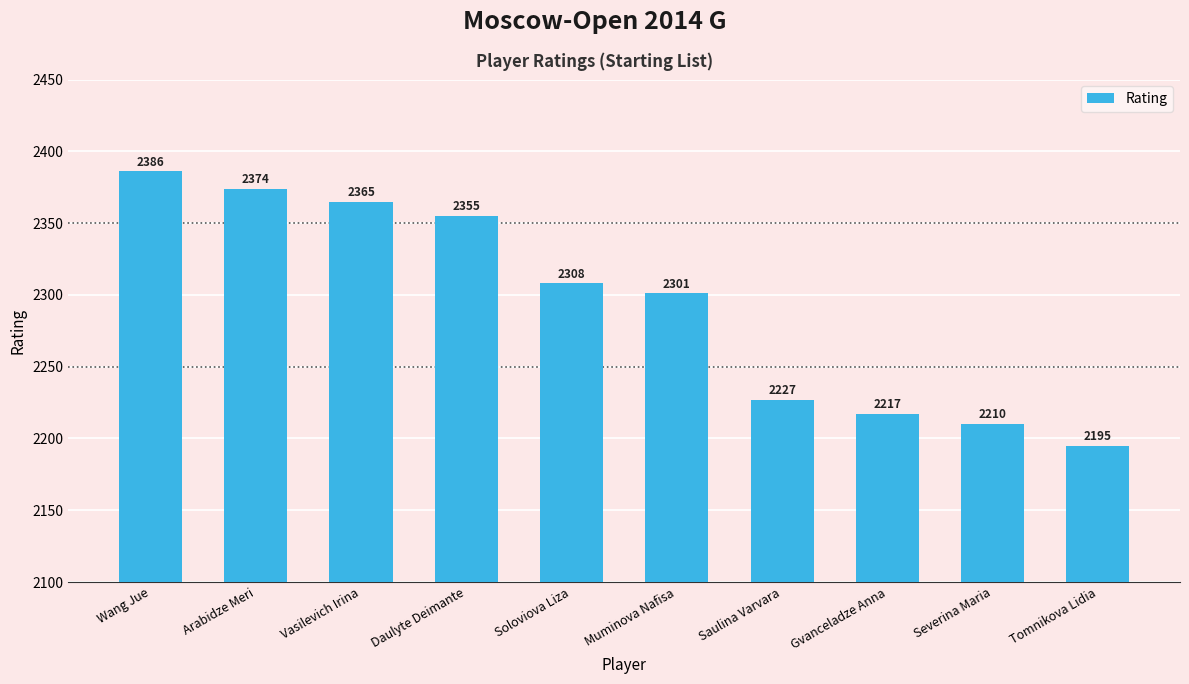

List the labels in order of value, largest first.

Wang Jue, Arabidze Meri, Vasilevich Irina, Daulyte Deimante, Soloviova Liza, Muminova Nafisa, Saulina Varvara, Gvanceladze Anna, Severina Maria, Tomnikova Lidia